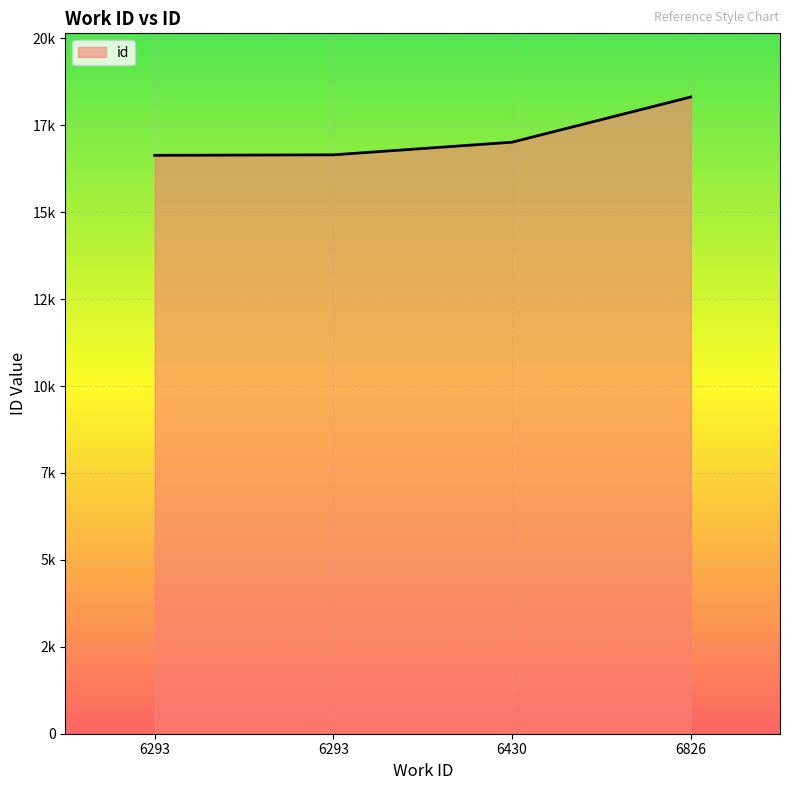

What is the value of the 4th point from the left?

18315